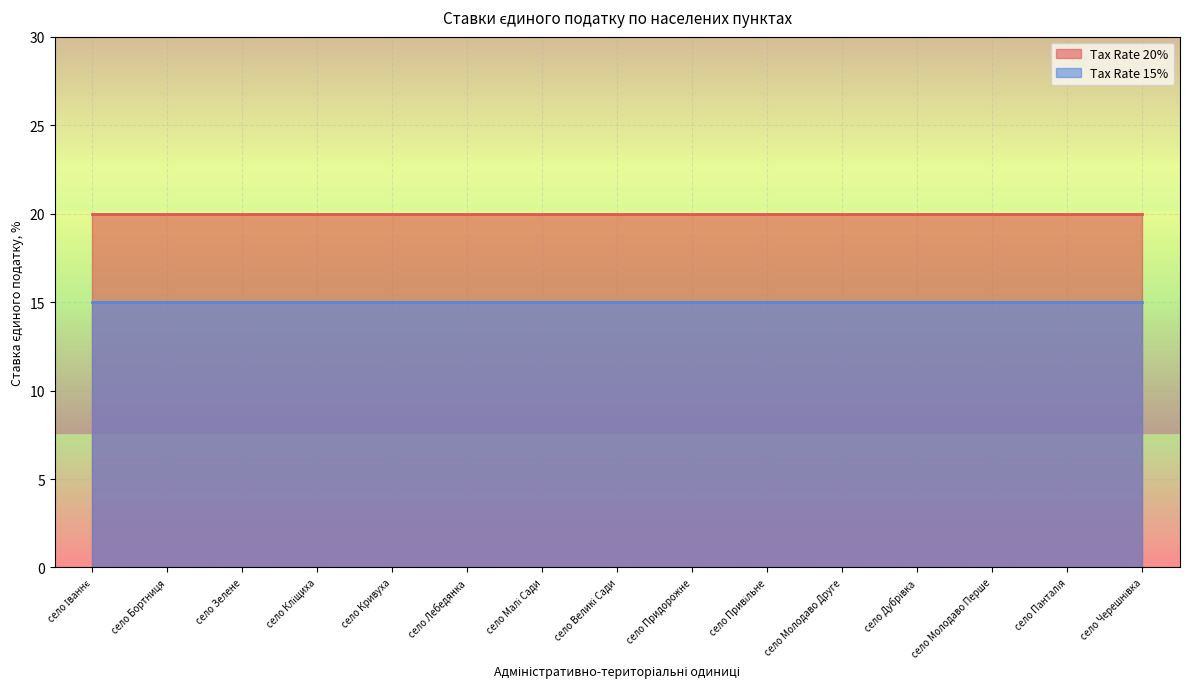

What position from the right is село Великі Сади?

8